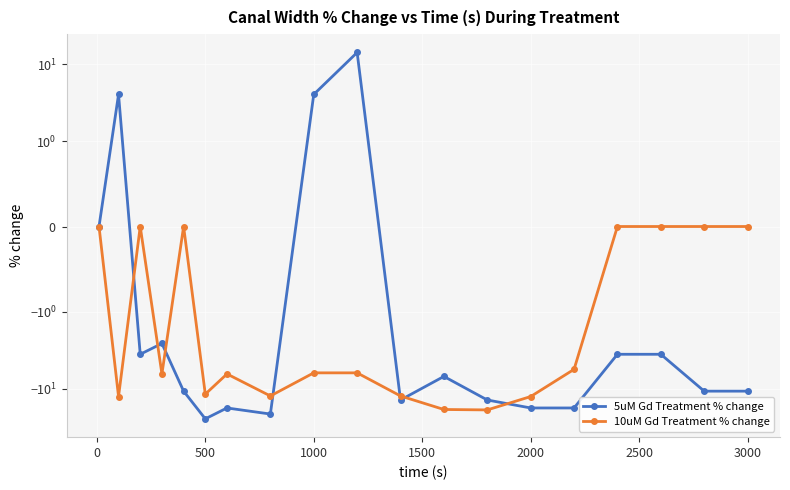

How many times do 10uM Gd Treatment % change and 5uM Gd Treatment % change cross each other?

7